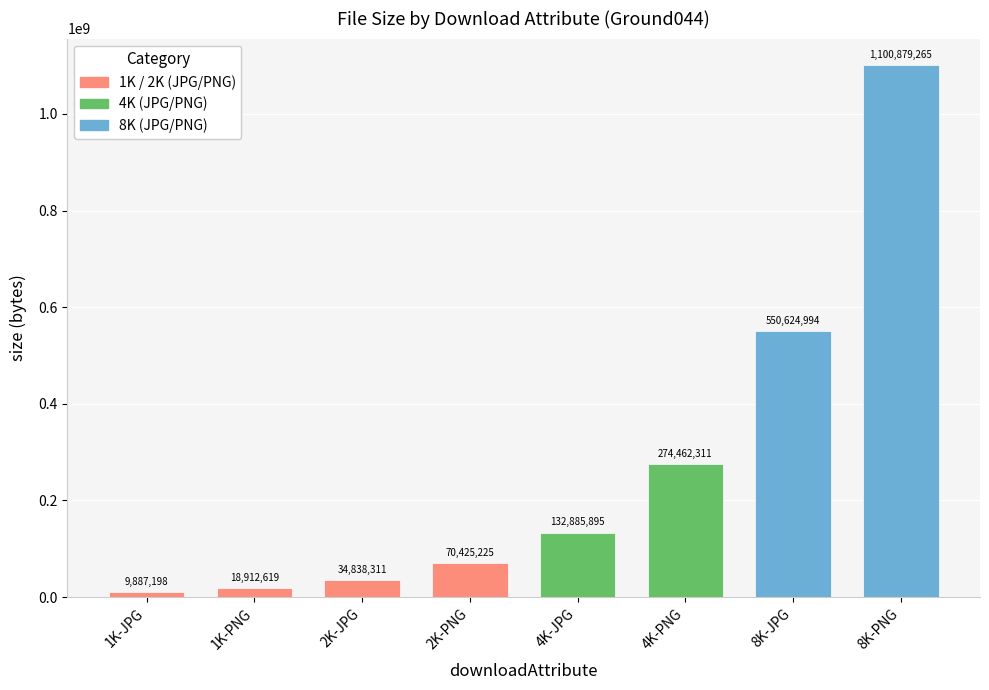

Is it true that the value at 1K-JPG is 9887198?

True